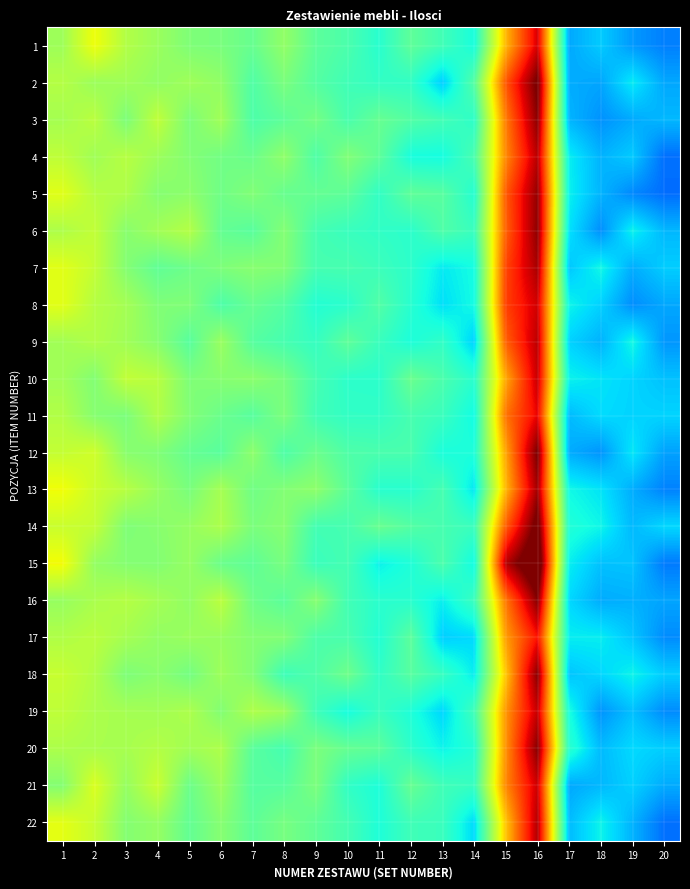

How many data points does each series have?

20